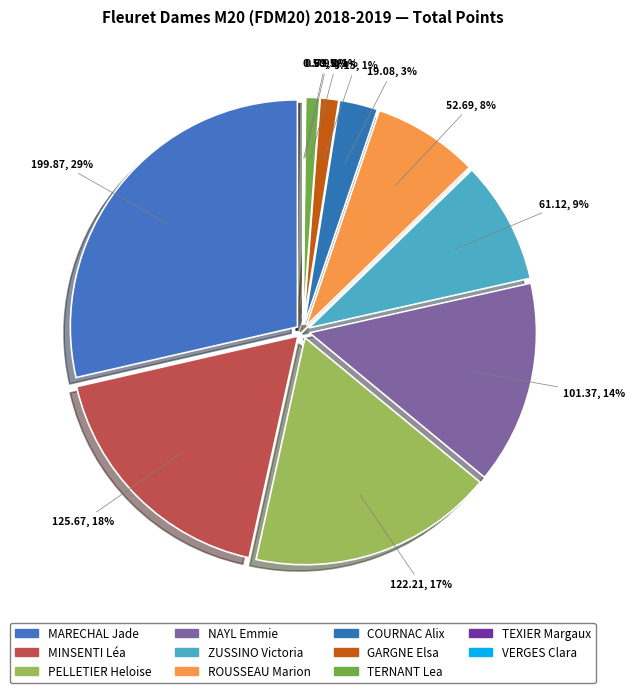

Does ROUSSEAU Marion account for over 50% of the chart?

No